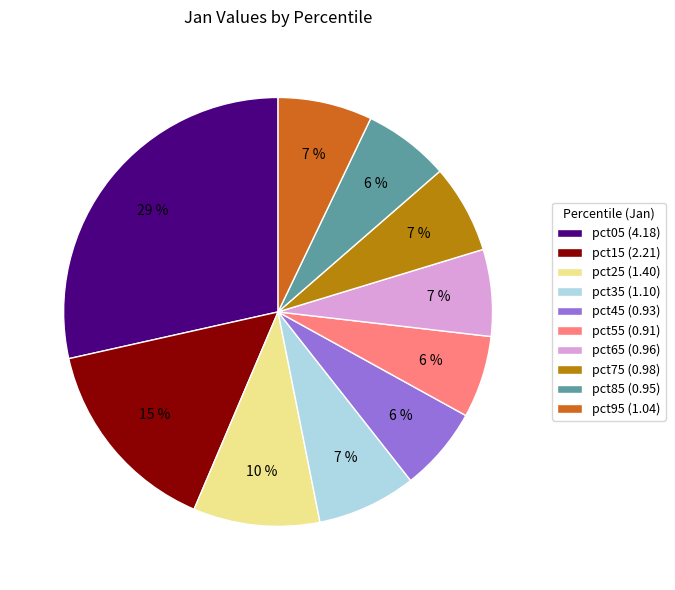

To the nearest percent, what is the difference between the pct45 and pct95 slice percentages?

1%